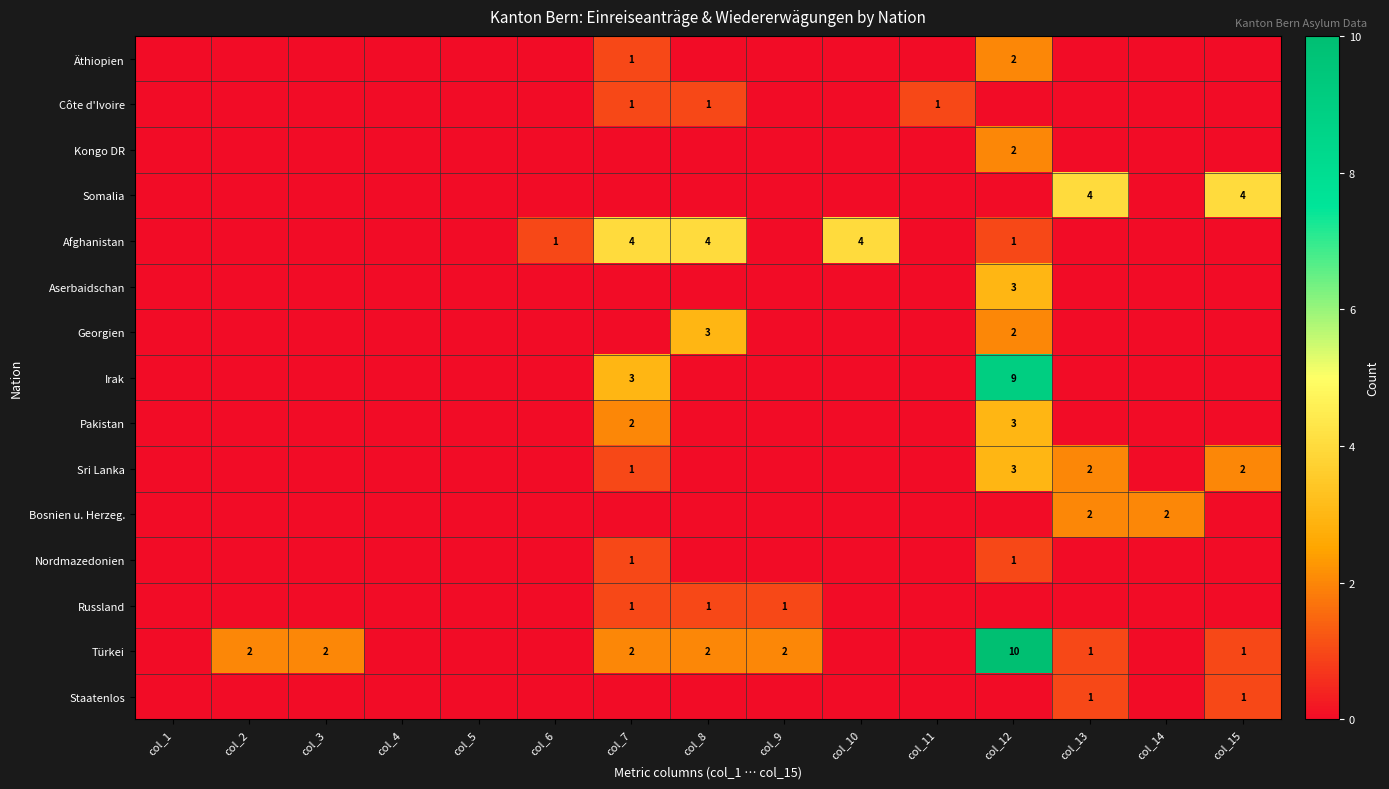

The value of Äthiopien at col_7 is 1. True or false?

True